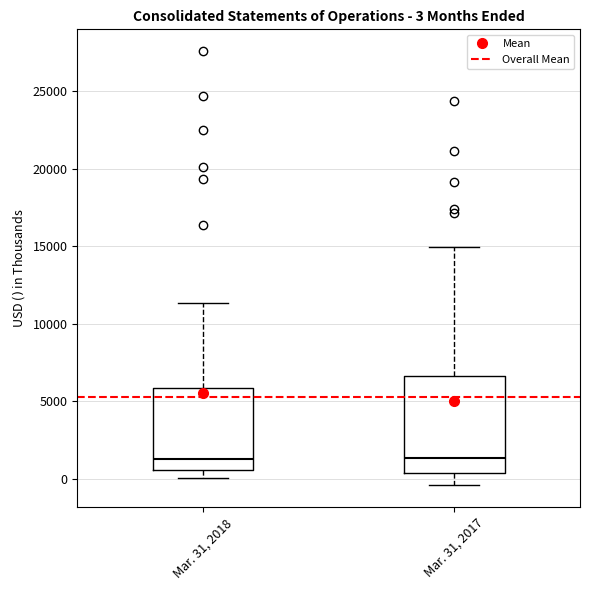

Which box is the tallest, from its lower edge to its upper edge?

Mar. 31, 2017